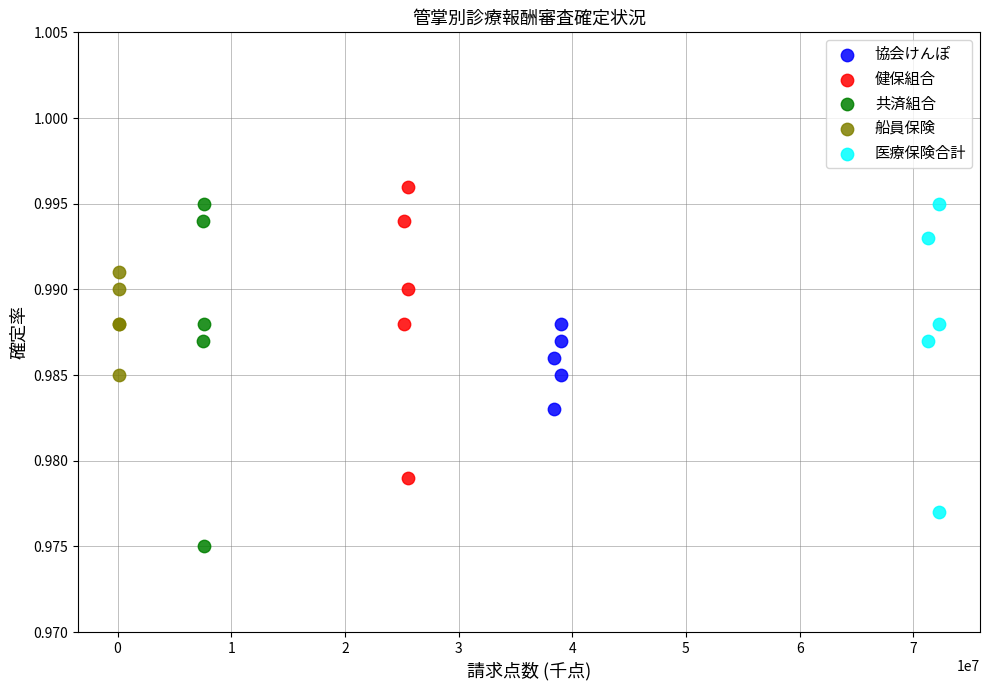

Which series has the widest spread of Y values?

共済組合